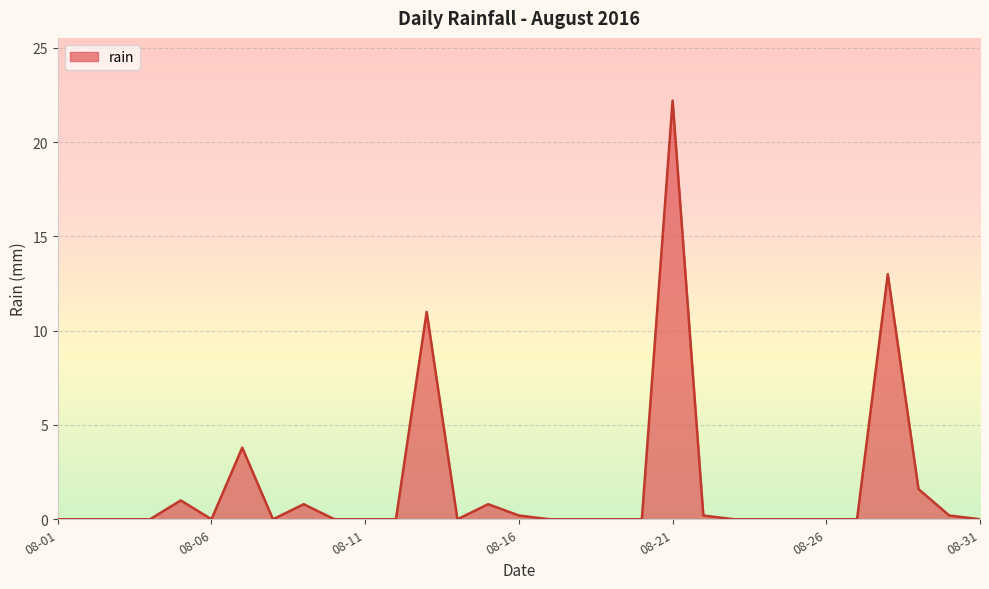

What is the maximum value shown in the chart?

22.2